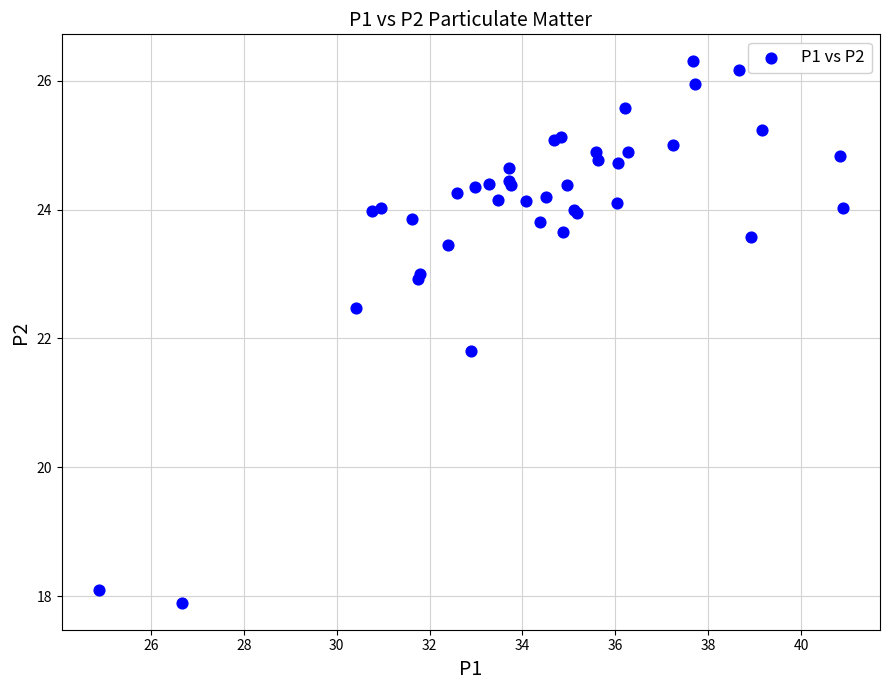

What Y value in the scatter plot is closest to 22?

21.8